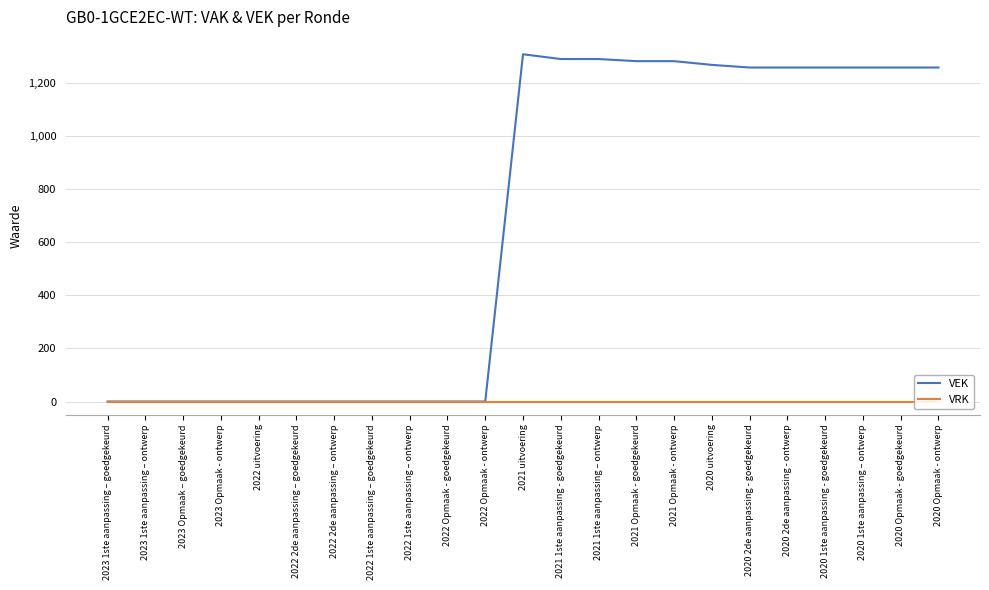

Does the chart have visible grid lines?

Yes